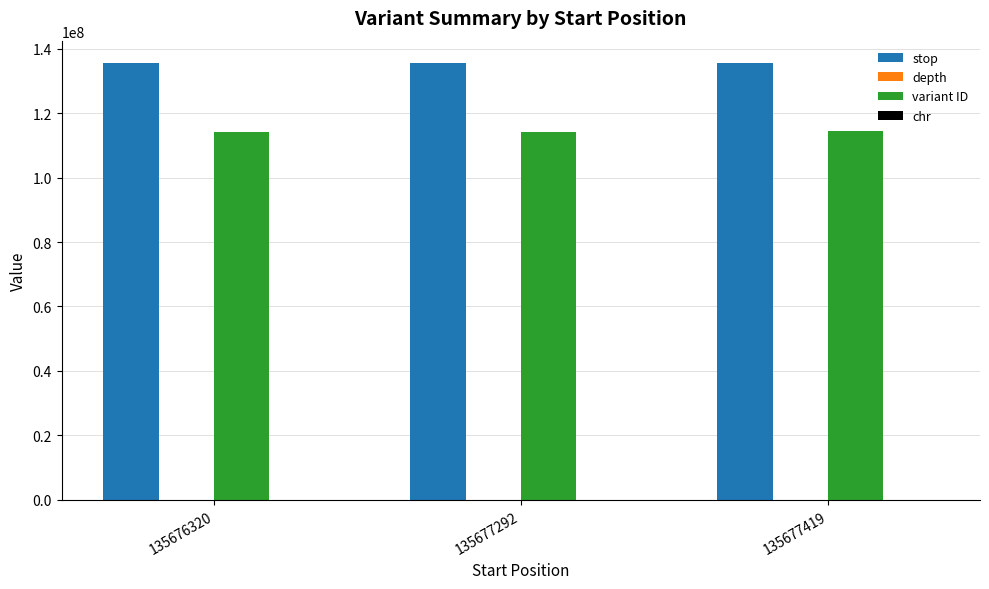

What is the highest value of the stop series?

135677420